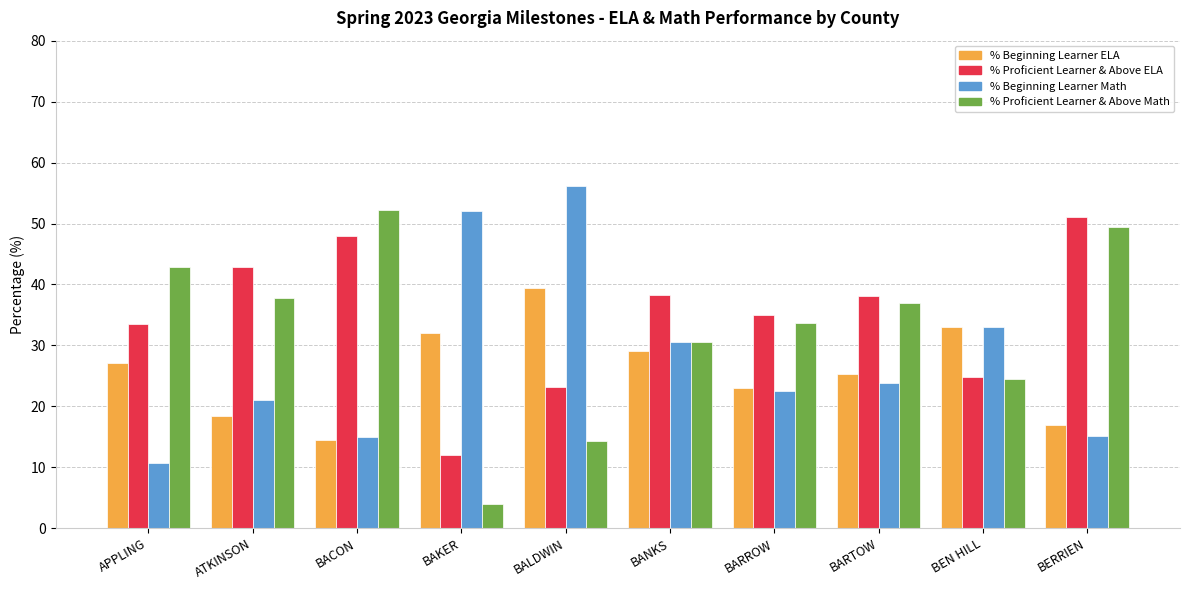

Which category has the lowest value in the % Beginning Learner Math series?

APPLING